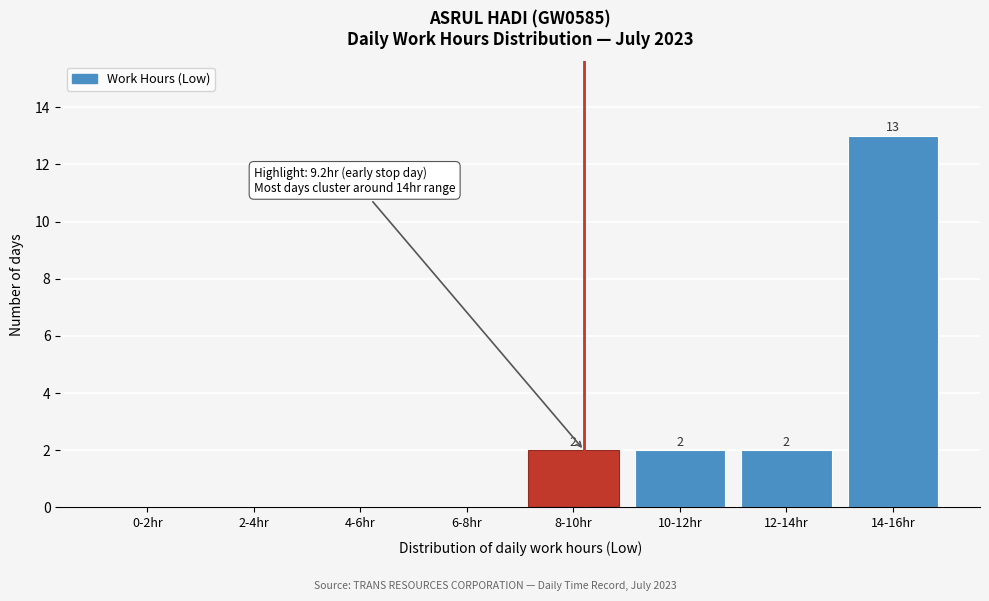

Reading left to right, what are all the values shown in this chart?

0-2hr=0	2-4hr=0	4-6hr=0	6-8hr=0	8-10hr=2	10-12hr=2	12-14hr=2	14-16hr=13